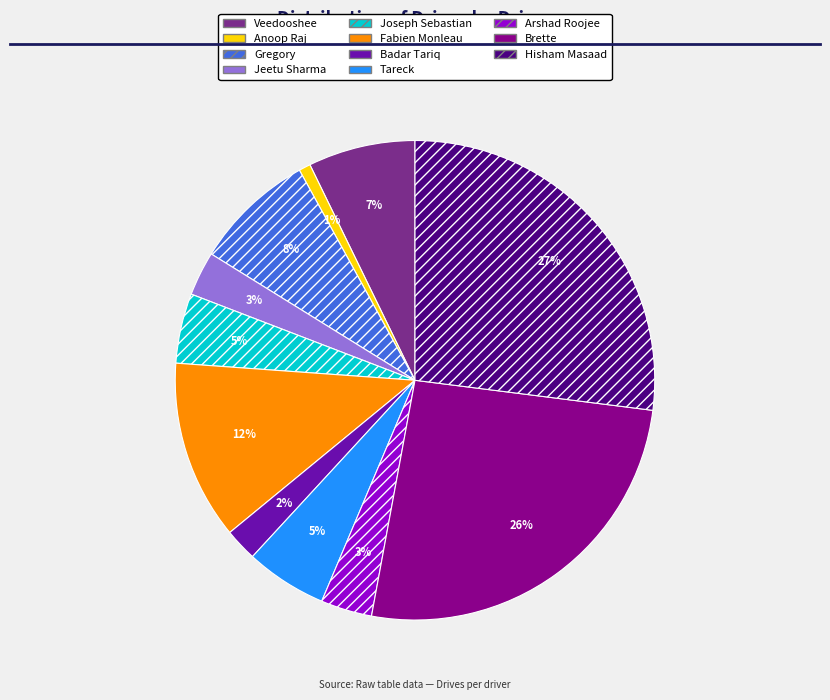

Which slice is the smallest?

Anoop Raj